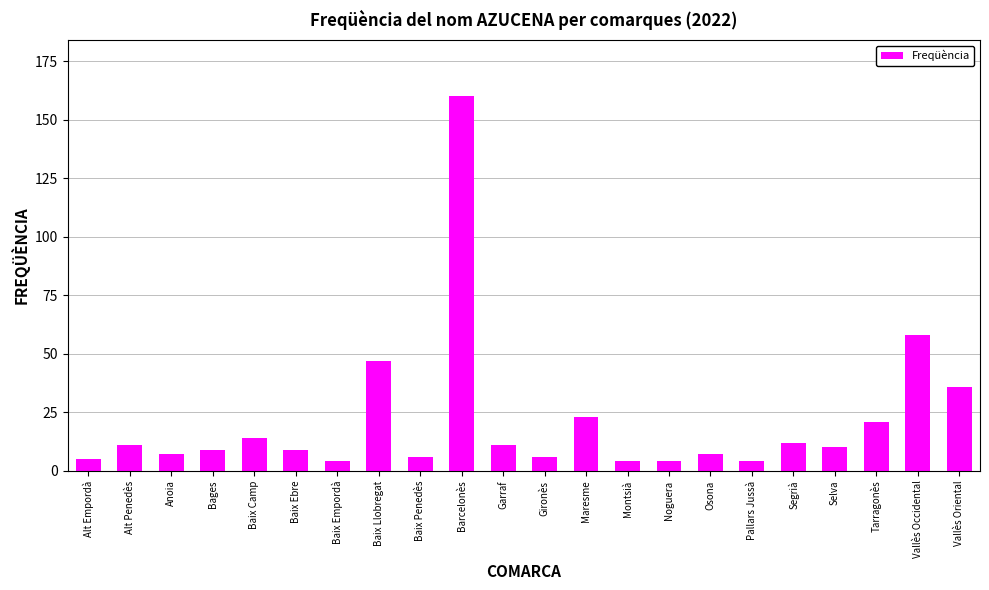

What is the ratio of the value at Segrià to the value at Baix Camp?

0.9